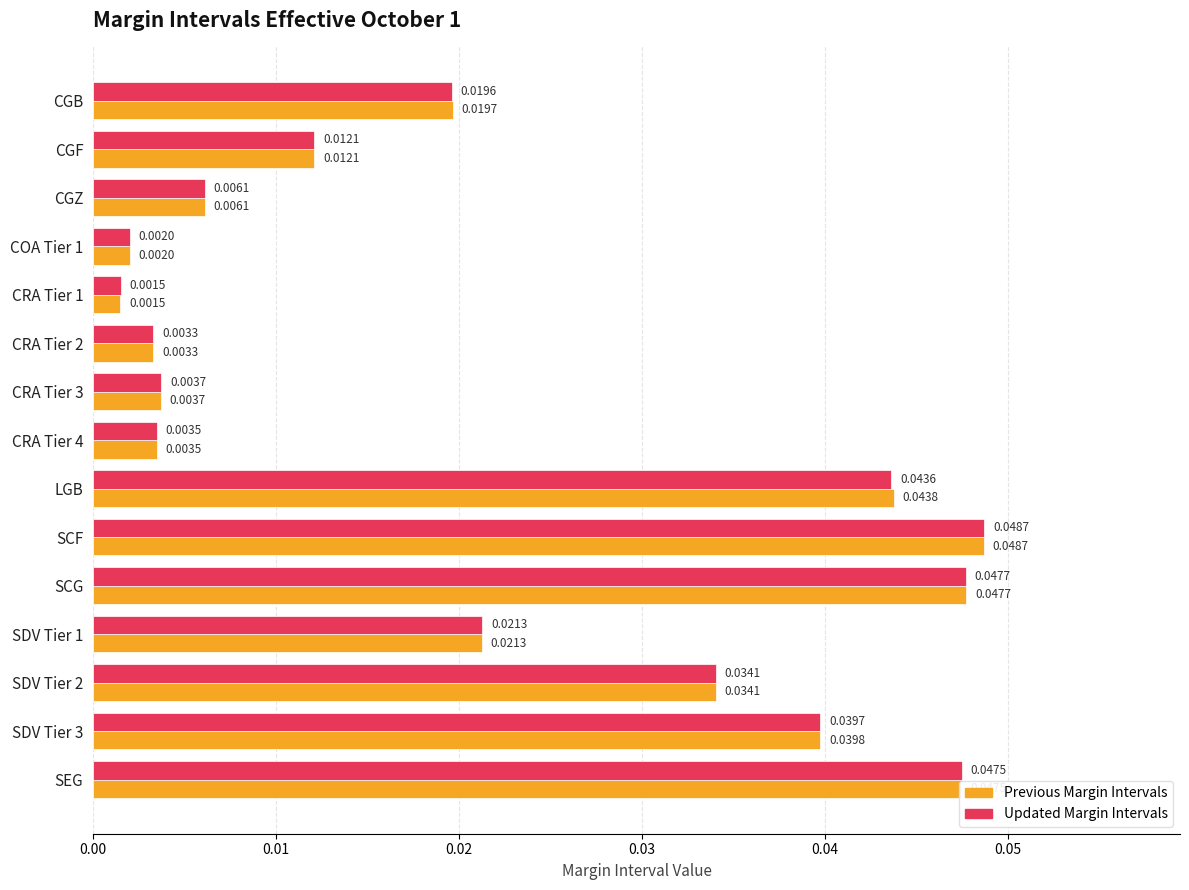

Rank the series by their average value, from lowest to highest.

Updated Margin Intervals, Previous Margin Intervals